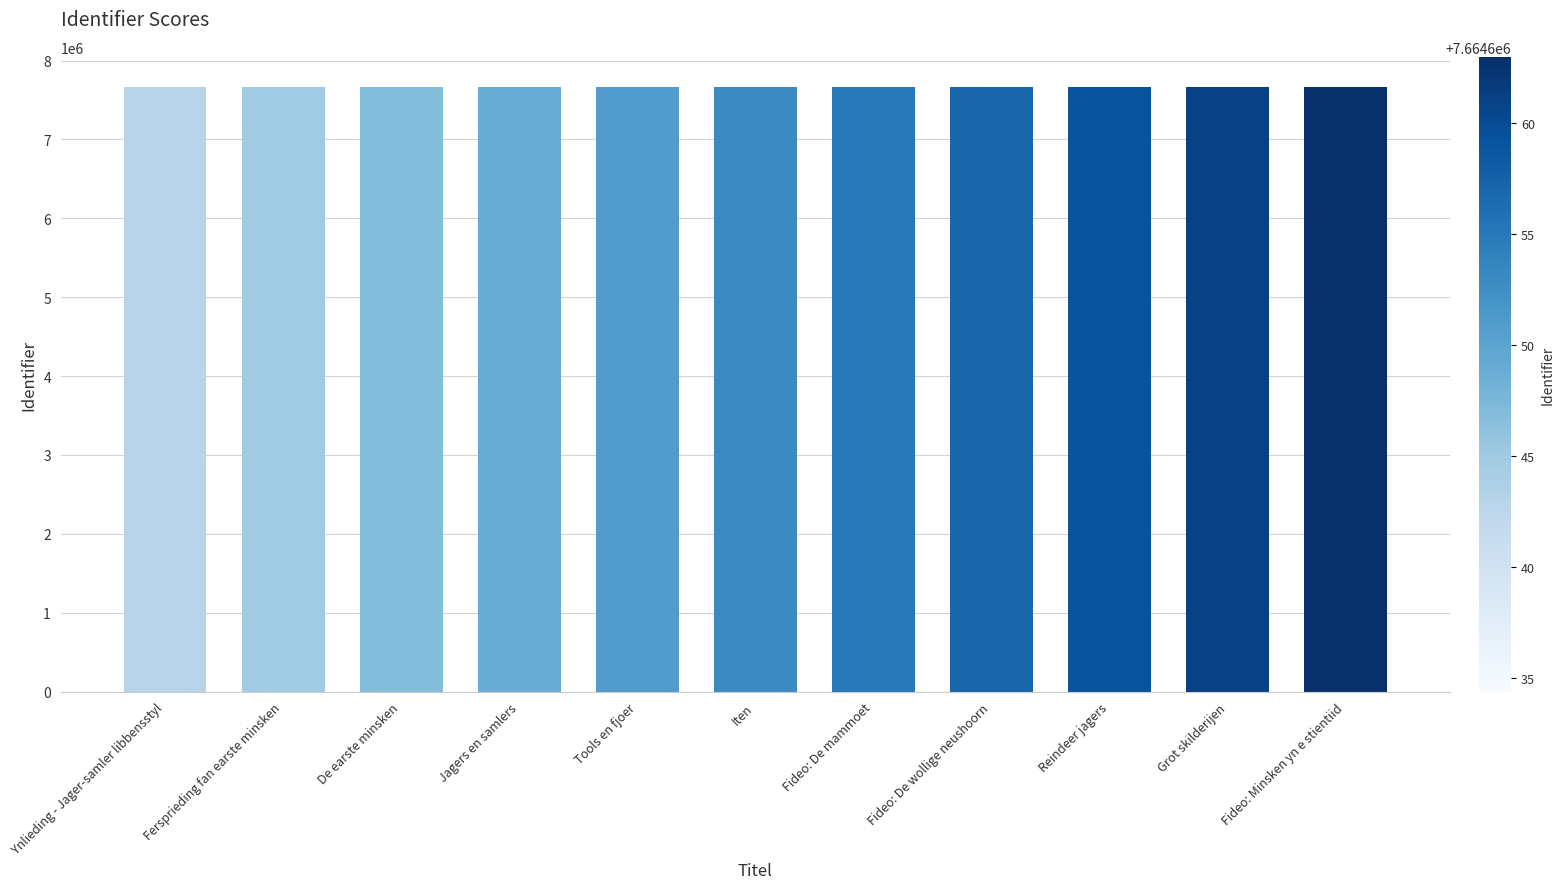

What is the maximum value shown in the chart?

7664663